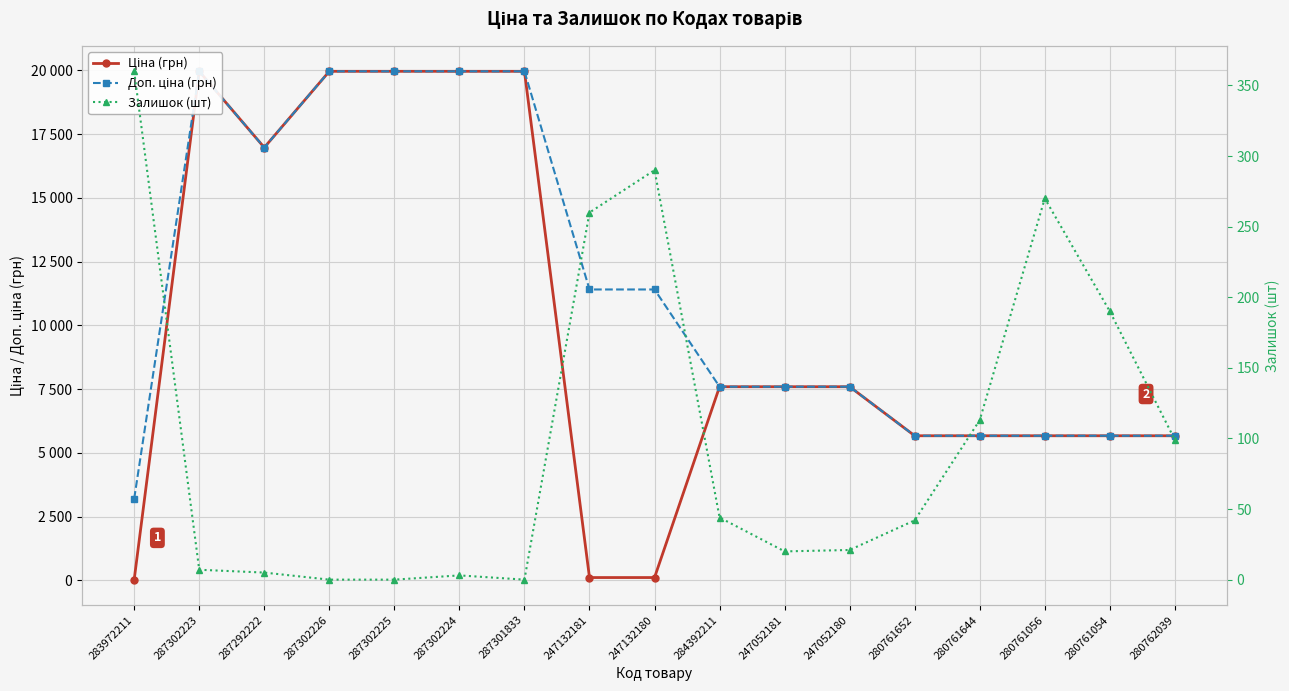

Is it true that Ціна (грн) equals 1882.4 at 284392211?

False